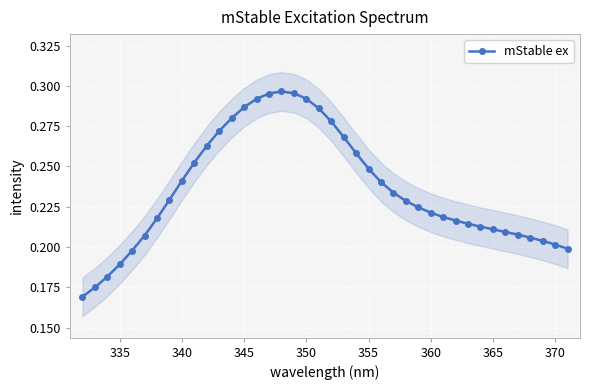

How many lines are shown in the chart?

1